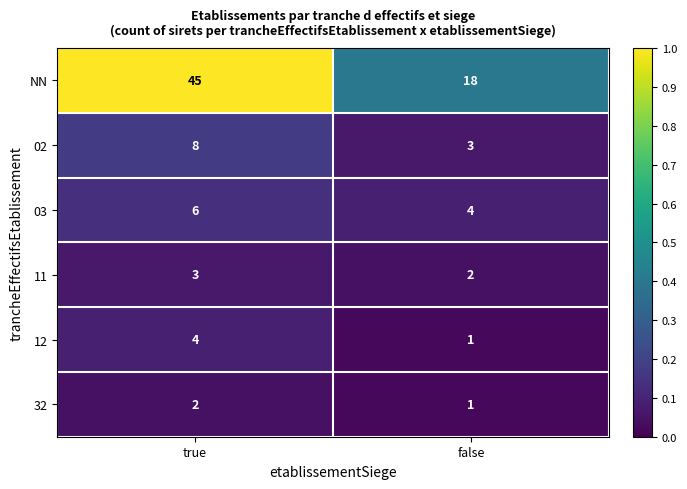

What is the total value across all series at true?

68